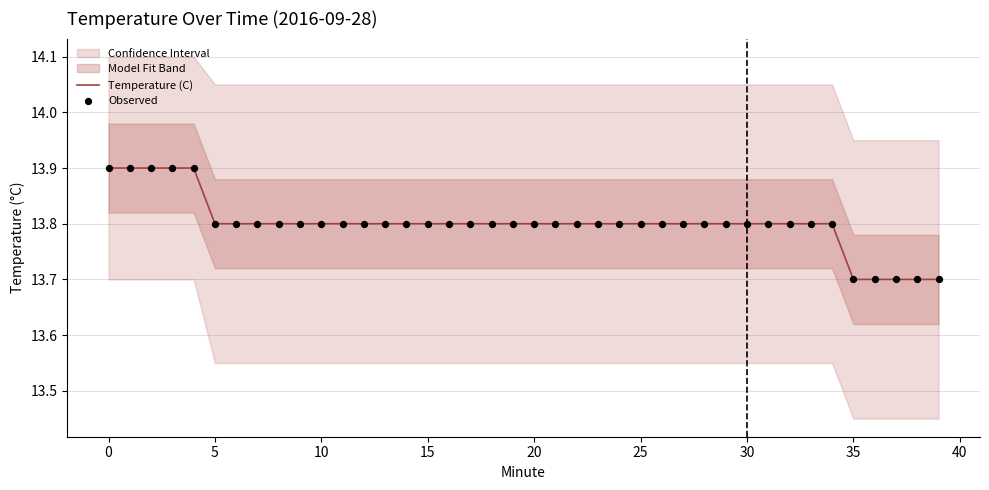

Which series reaches the minimum Y coordinate?

Temperature (C)